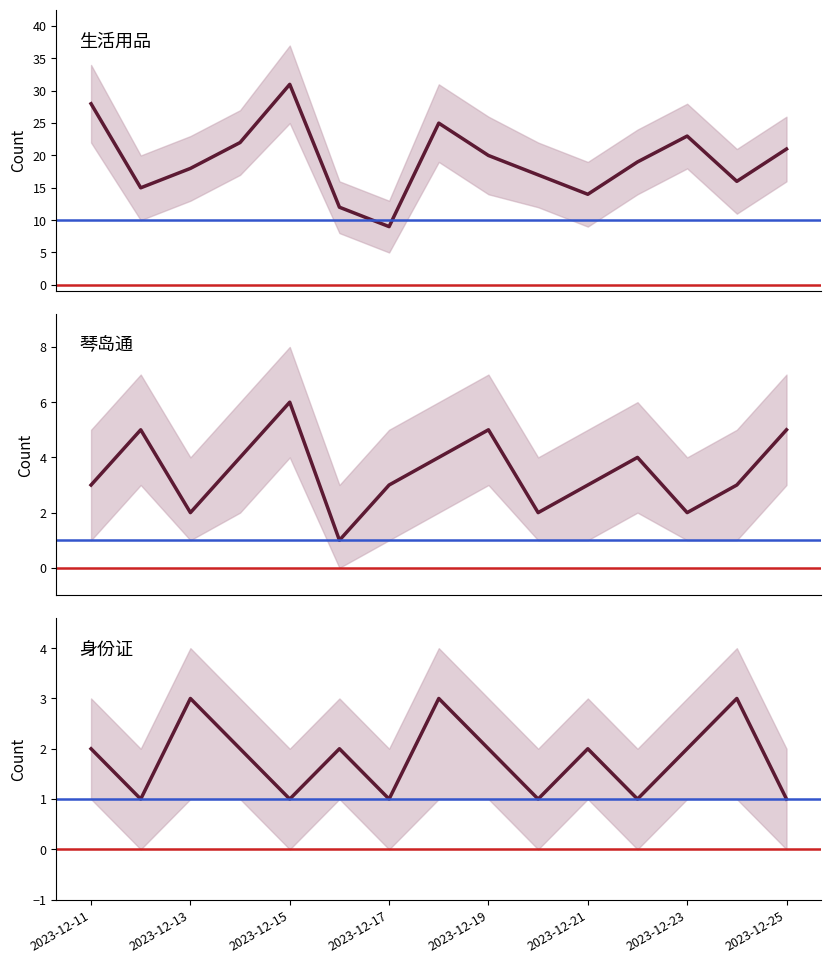

Rank the series at 2023-12-18 from lowest to highest value.

身份证, 琴岛通, 生活用品